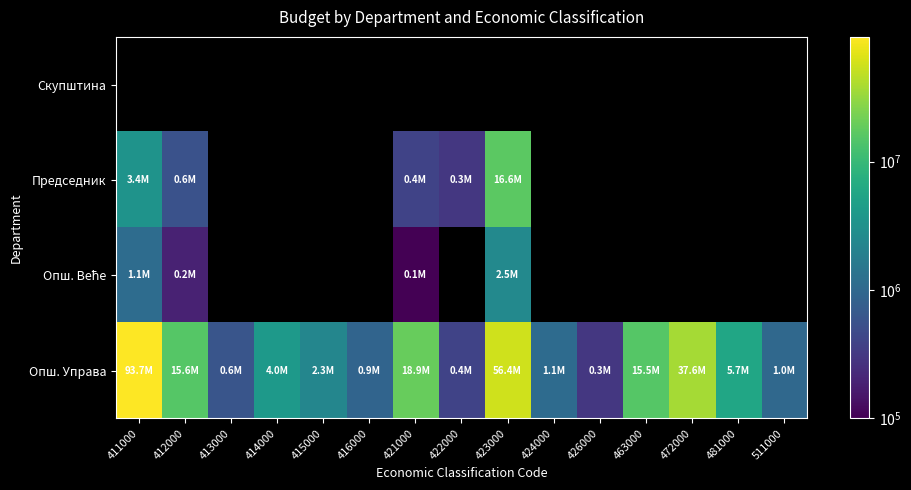

At 426000, list the series in order from smallest to largest.

Скупштина, Председник, Опш. Веће, Опш. Управа